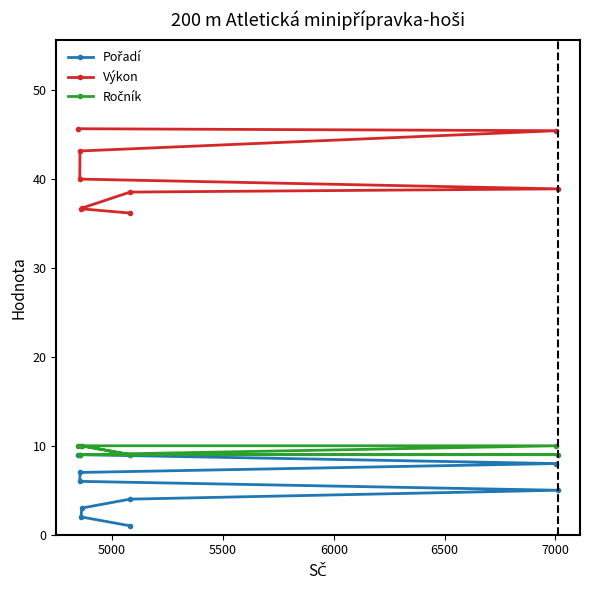

Which series has the largest range (max minus min)?

Výkon